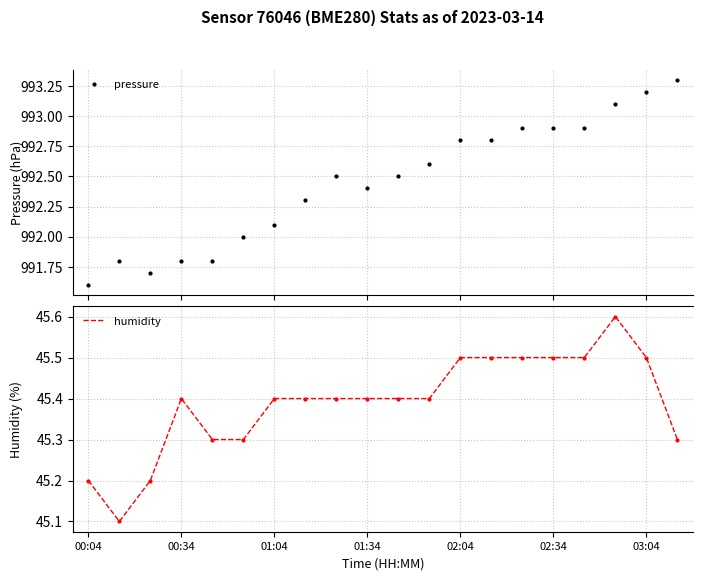

Is this an area chart (filled region under the line)?

No